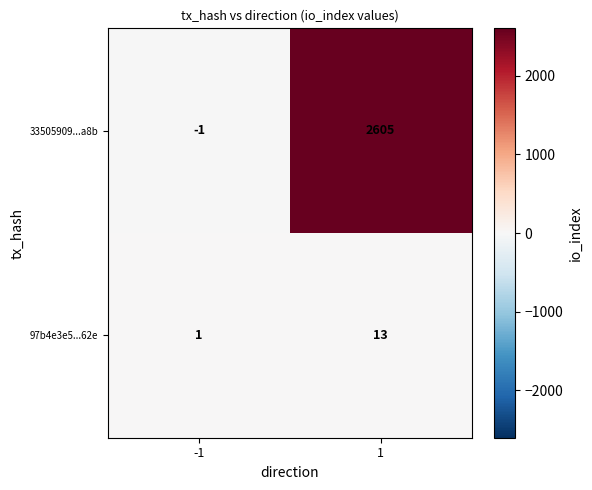

Rank the series by their average value, from highest to lowest.

33505909...a8b, 97b4e3e5...62e